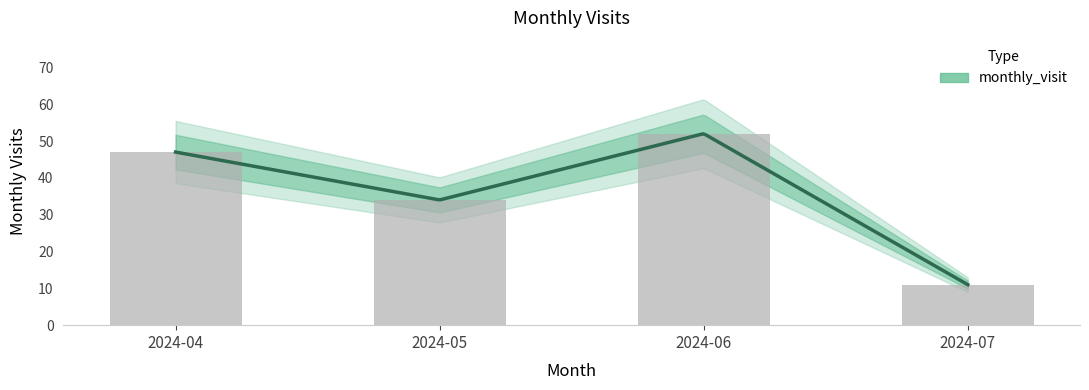

What is the ratio of the value at 2024-06 to the value at 2024-05?

1.5